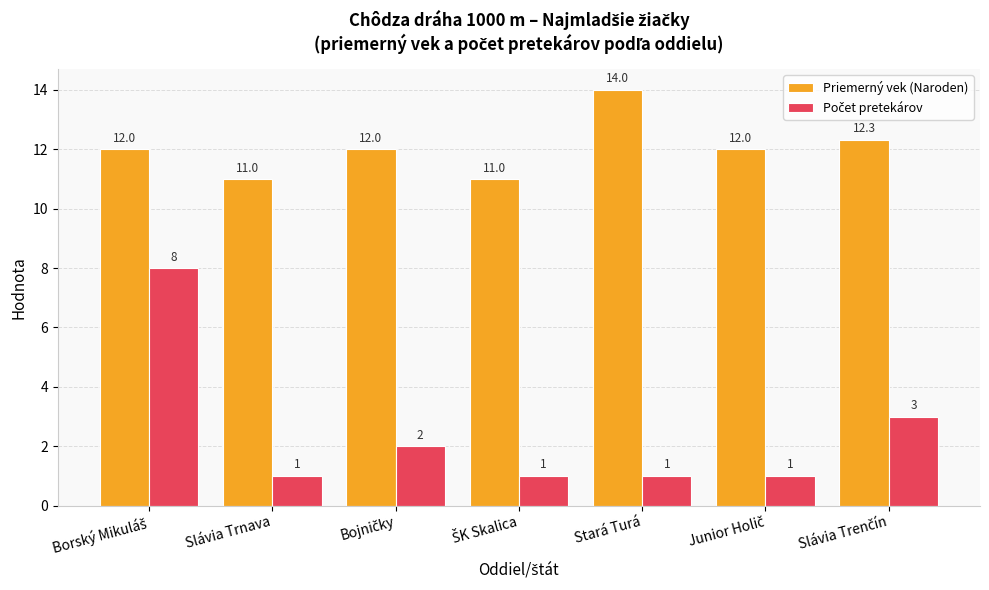

At how many categories does at least one series exceed 1?

7